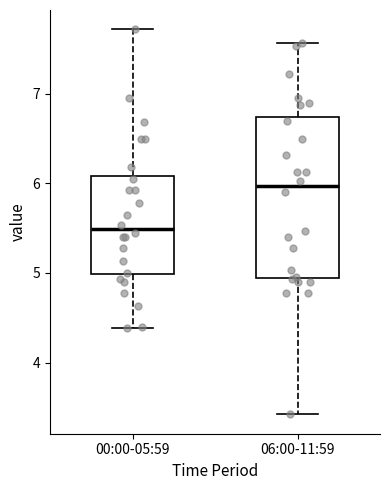

Which box is the tallest, from its lower edge to its upper edge?

06:00-11:59